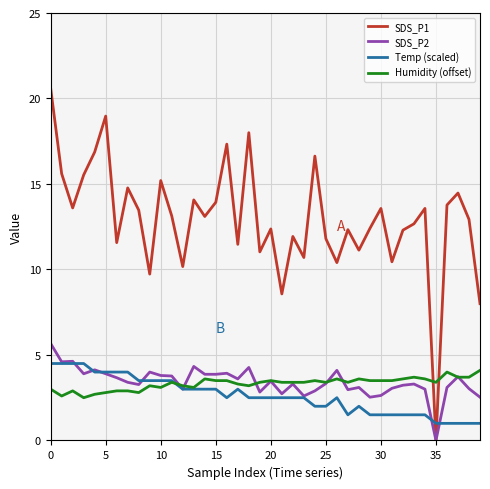

In SDS_P1, how many points are lower than both neighbors (excluding endpoints)?

13